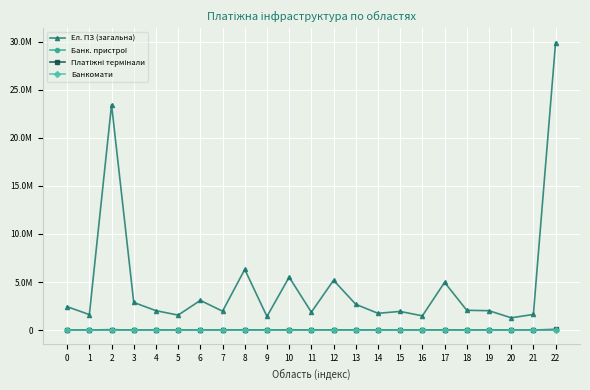

Is this an area chart (filled region under the line)?

No